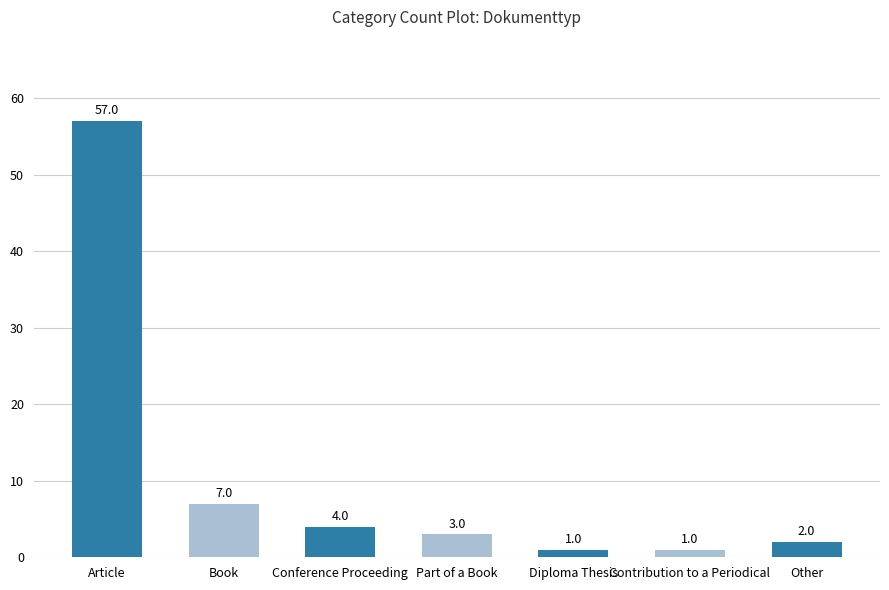

Reading left to right, extract all data points from this chart.

Article=57	Book=7	Conference Proceeding=4	Part of a Book=3	Diploma Thesis=1	Contribution to a Periodical=1	Other=2